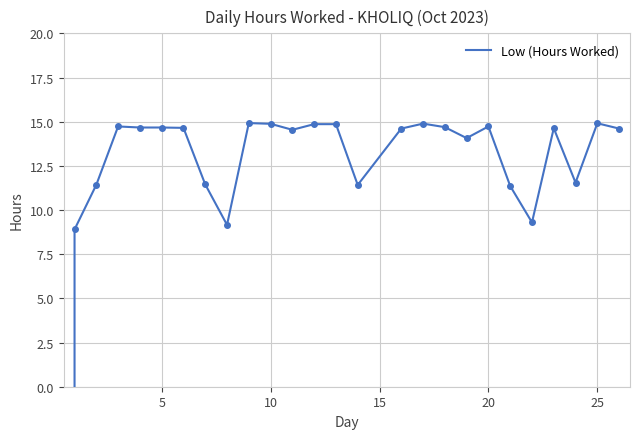

What is the value of the 12th point from the left?

14.5